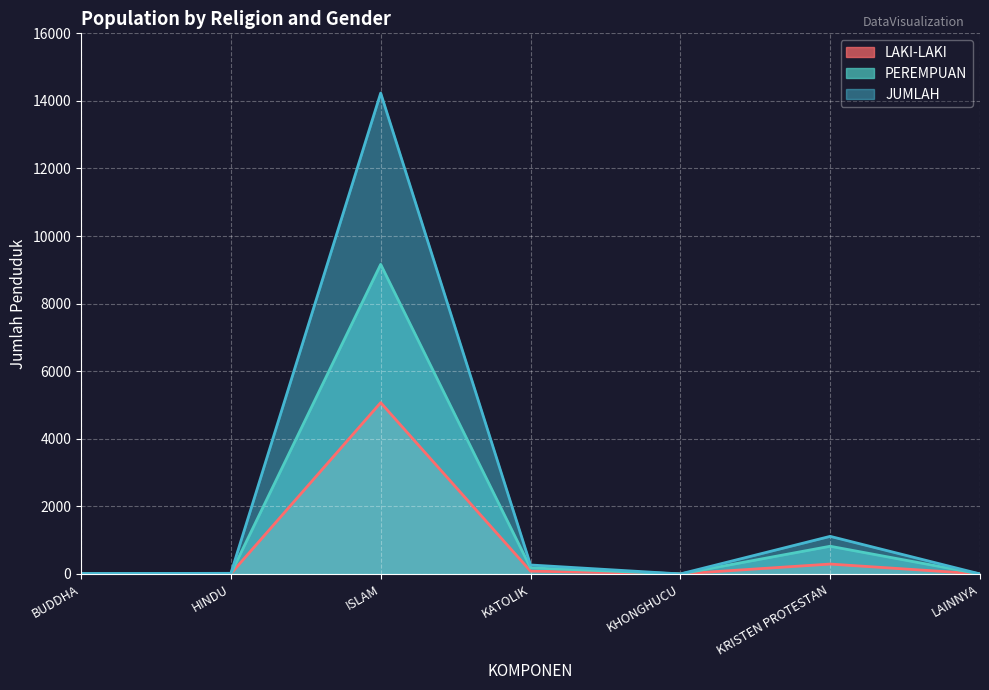

Between BUDDHA and KHONGHUCU, which series saw the biggest shift?

JUMLAH